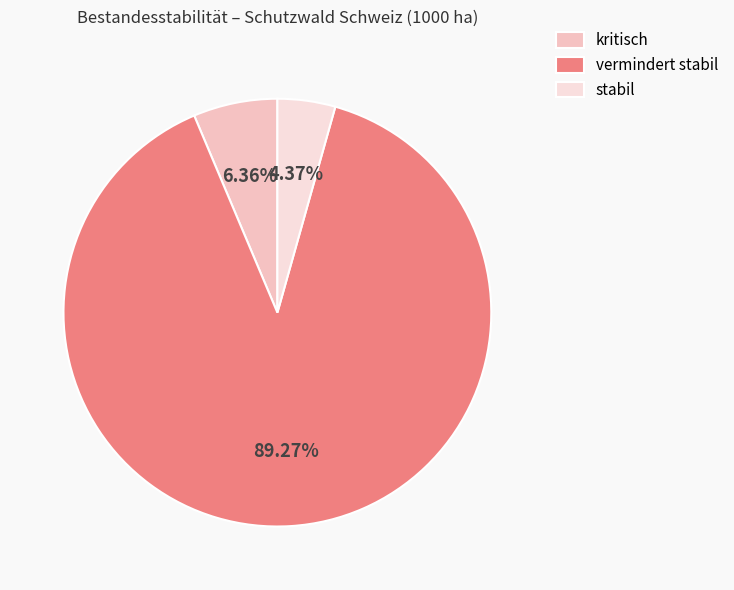

What is the change in value from kritisch to stabil?

-5.8